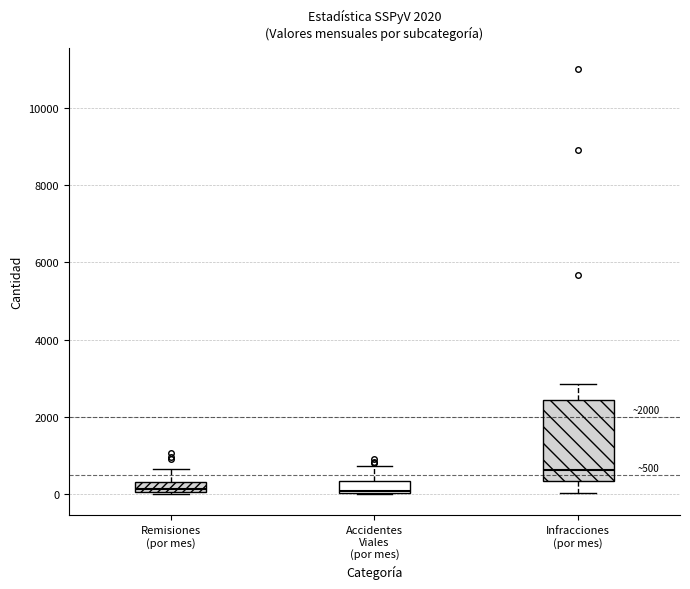

Which box is the tallest, from its lower edge to its upper edge?

Infracciones (por mes)